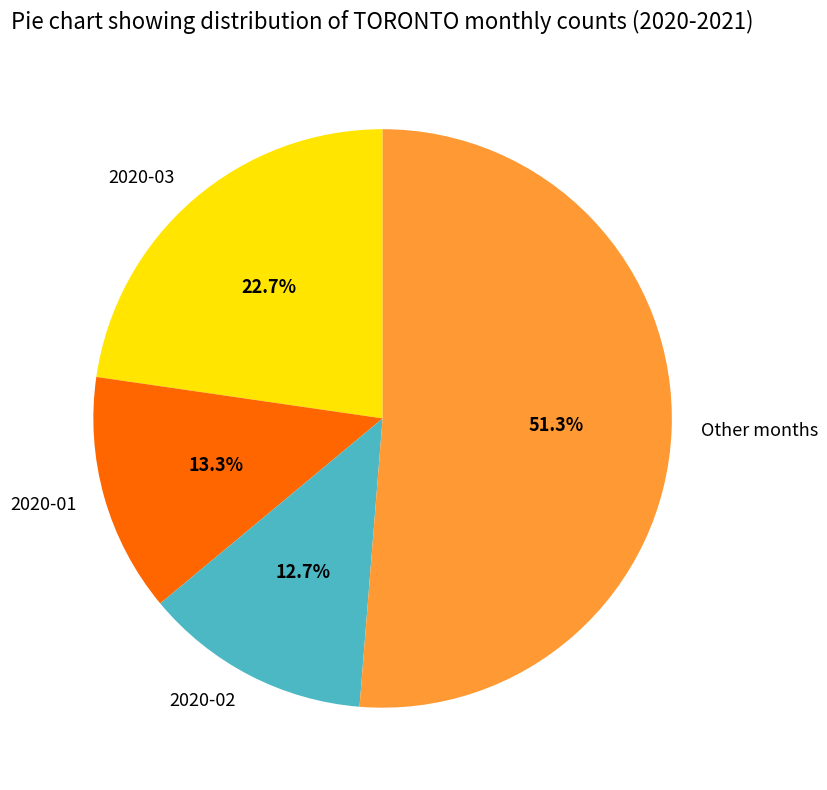

Which category has the biggest portion of the pie?

Other months